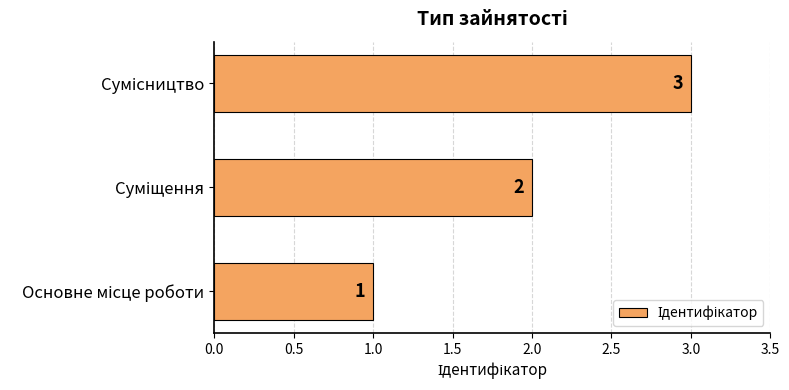

How many values are between 1 and 3?

3